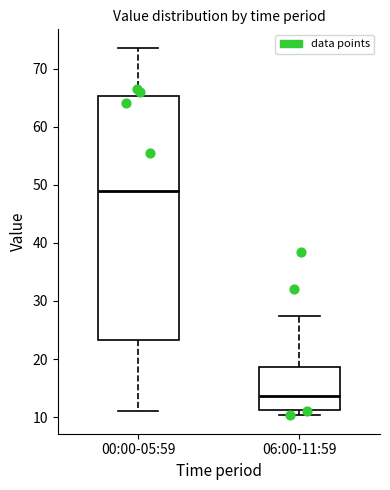

Reading left to right, read every box against the y-axis: the position of its median line, the range the box covers, and the ends of its whiskers. The values are not printed on the chart, so give them approximately, as read against the axis.

00:00-05:59: median 49, box 23 to 65, whiskers 11 to 74
06:00-11:59: median 14, box 11 to 19, whiskers 10 to 27